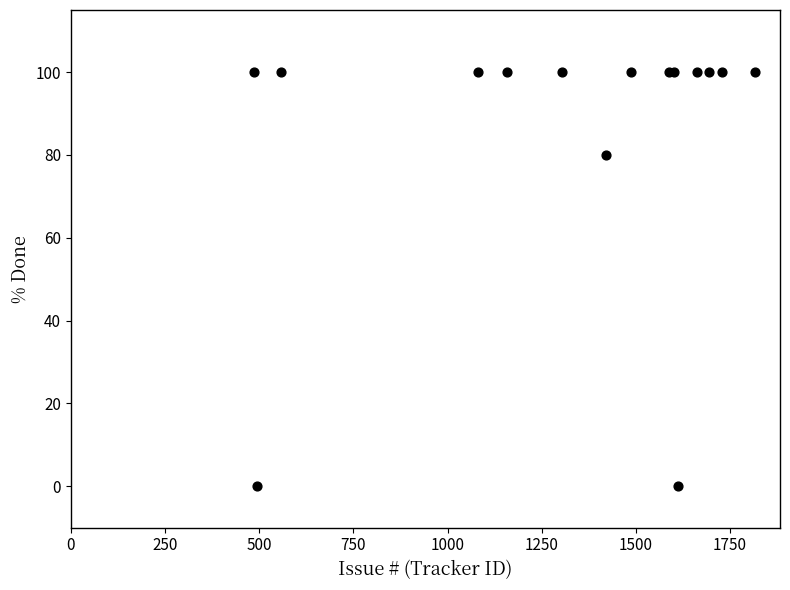

What Y value in the scatter plot is closest to 50?

80